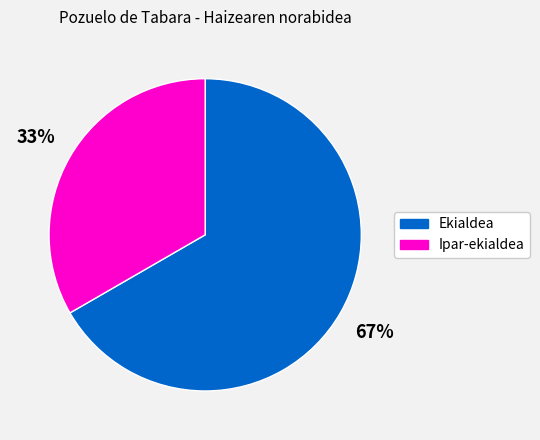

Is it true that Ekialdea is 67% of the pie?

True